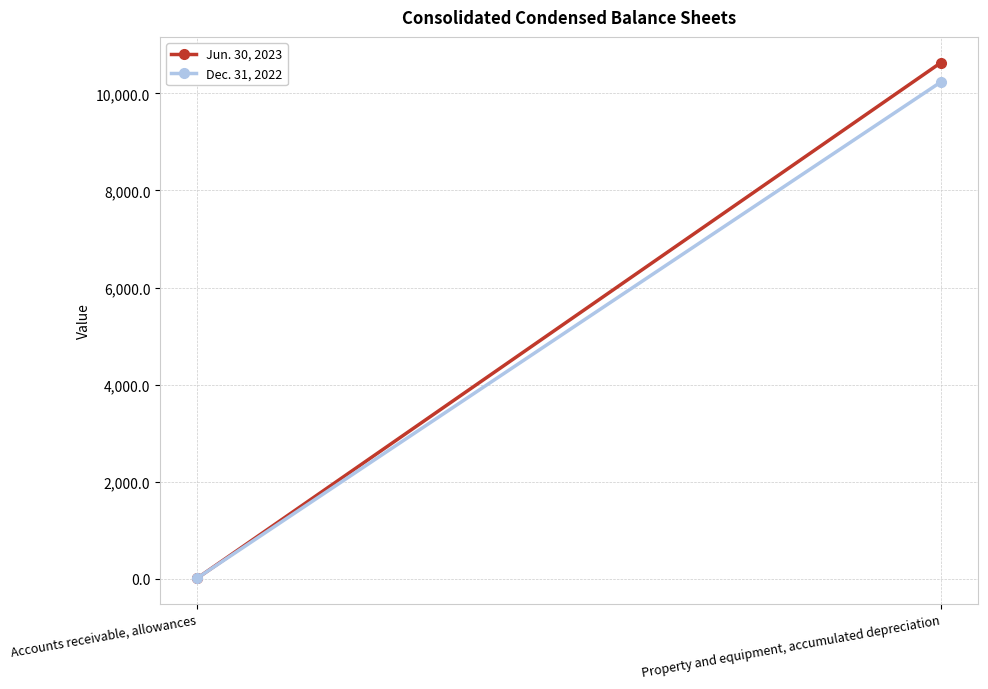

Reading left to right, list all the values displayed in this chart.

Jun. 30, 2023: 13.8	10631.6
Dec. 31, 2022: 16.0	10233.4